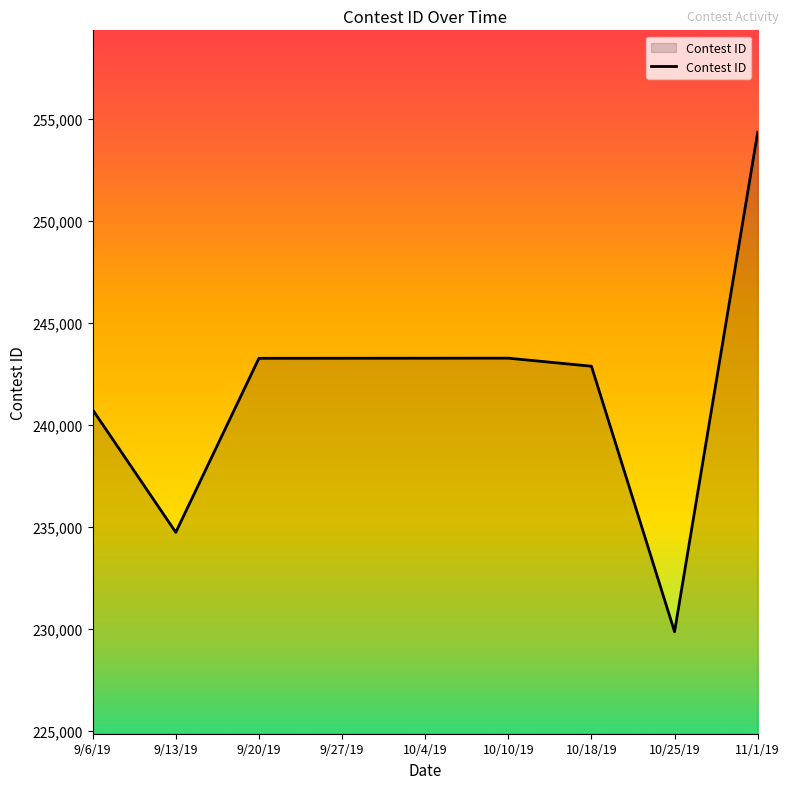

Approximately how many times larger is the value at 9/27/19 compared to 10/4/19?

1.0